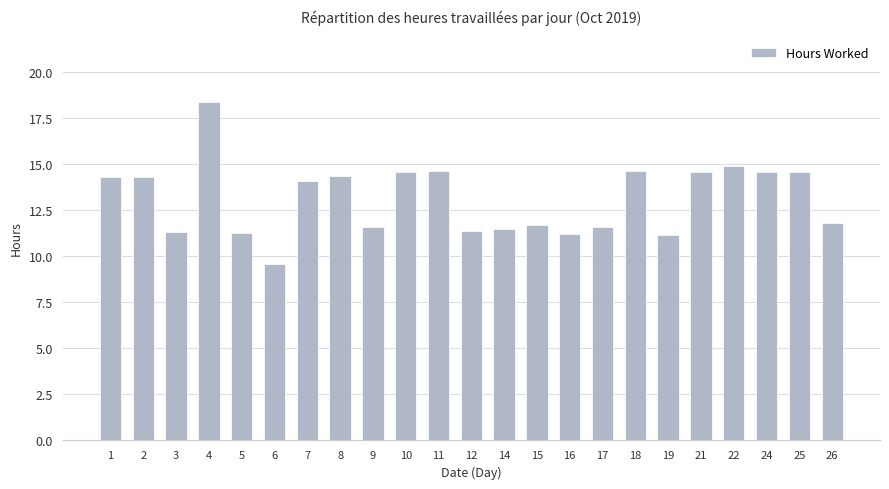

Between 5 and 10, which is larger?

10